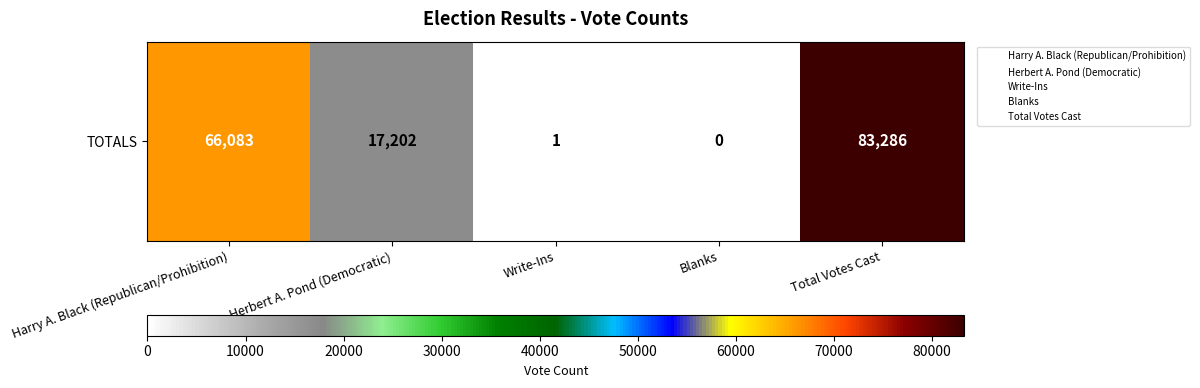

Between Blanks and Write-Ins, which is larger?

Write-Ins